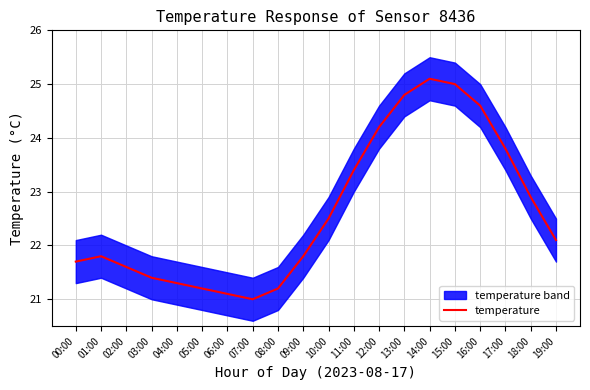

What value does the data have at 00:00?

21.7